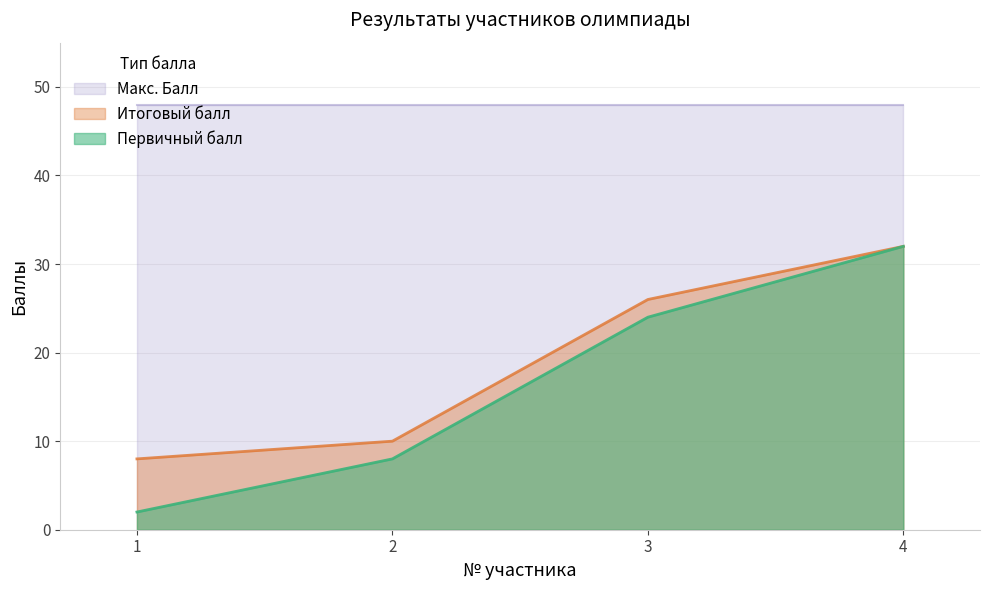

At 3, list the series in order from smallest to largest.

Первичный балл, Итоговый балл, Макс. Балл